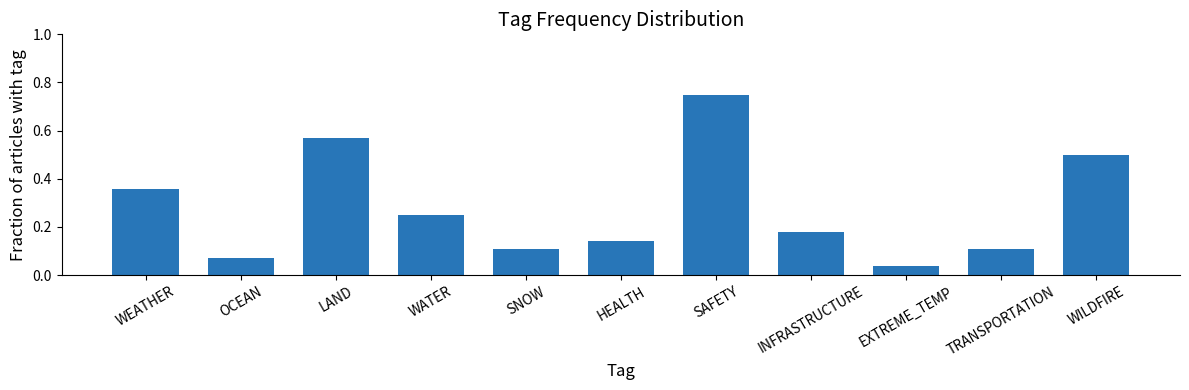

The value at LAND is 1.0. True or false?

False